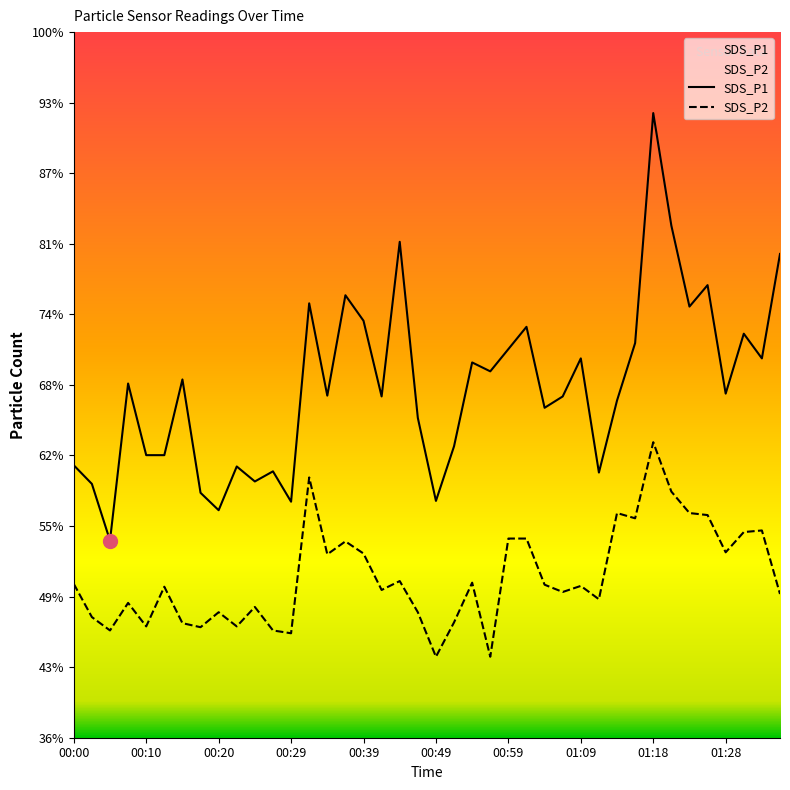

The SDS_P1 series shows 24.9 at 00:29. True or false?

False